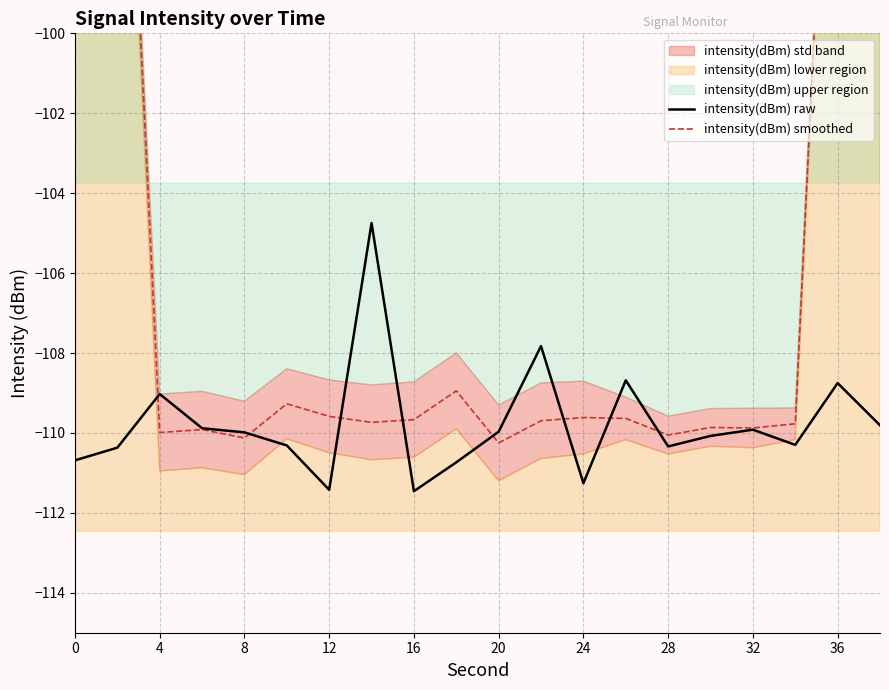

How many data points in intensity(dBm) raw are less than -109?

16